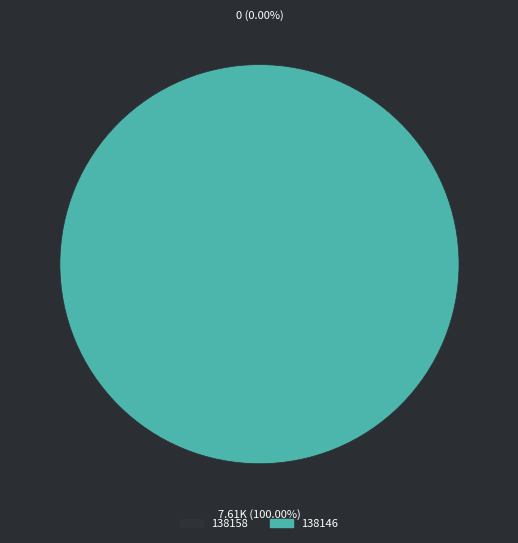

How many slices are in this pie chart?

2